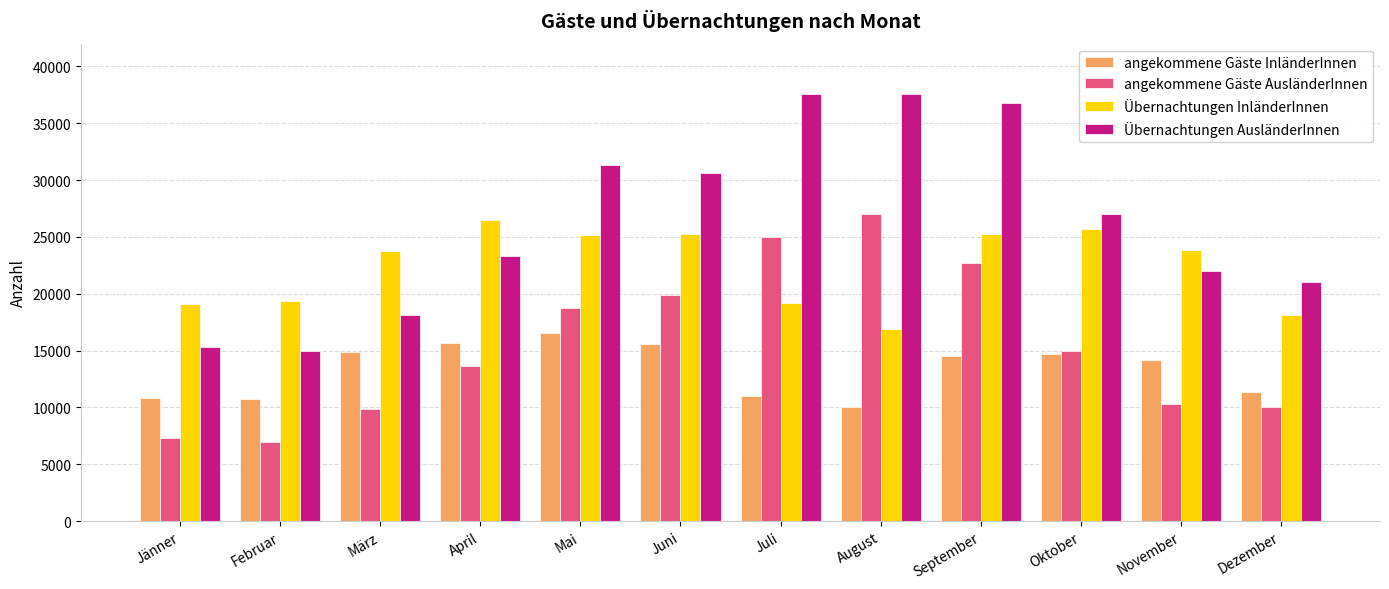

List the series in order of their overall mean, highest first.

Übernachtungen AusländerInnen, Übernachtungen InländerInnen, angekommene Gäste AusländerInnen, angekommene Gäste InländerInnen